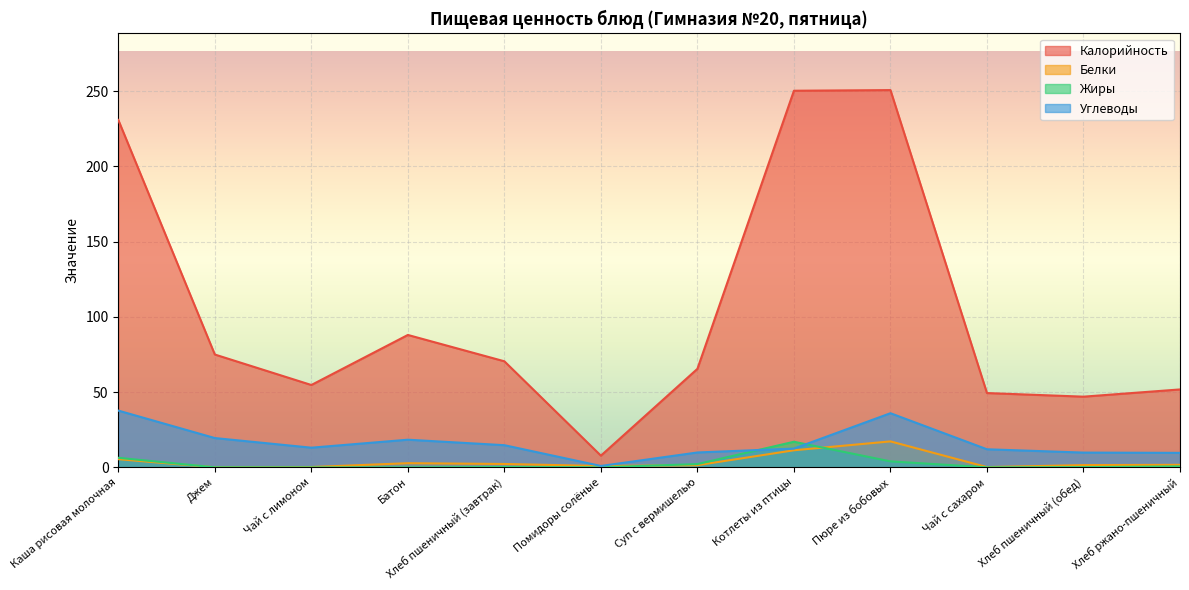

The Жиры series shows 0.1 at Чай с сахаром. True or false?

True